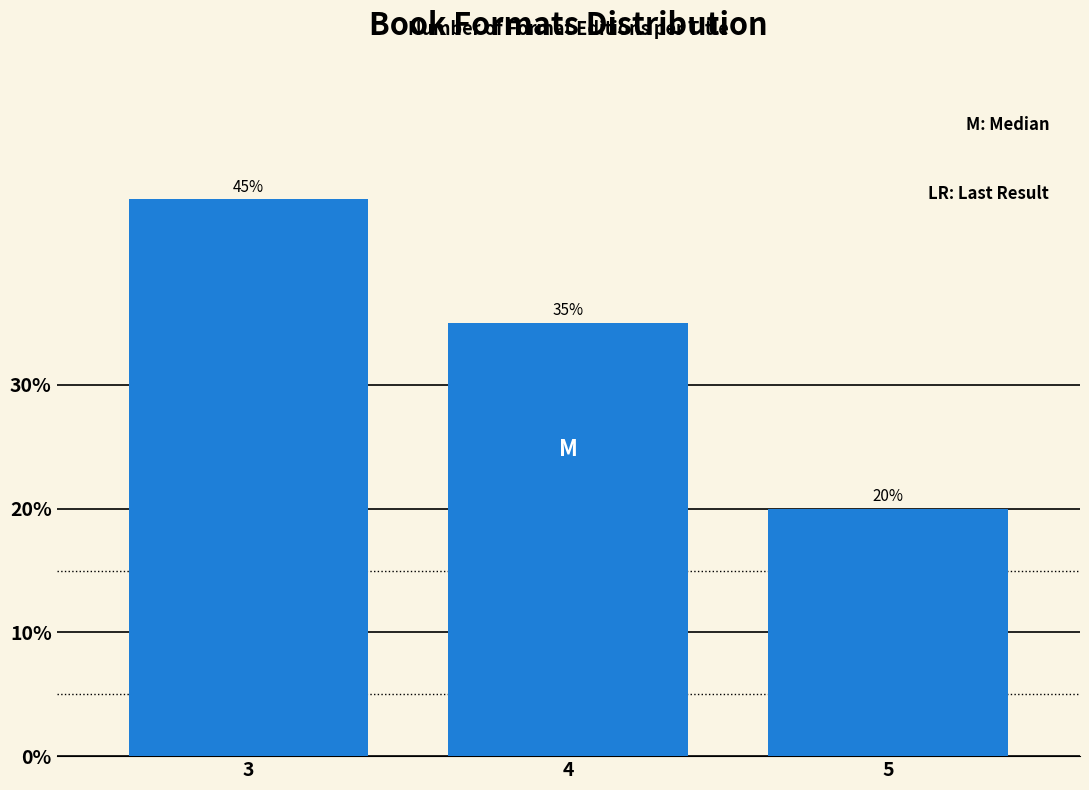

Reading left to right, extract all data points from this chart.

45	35	20